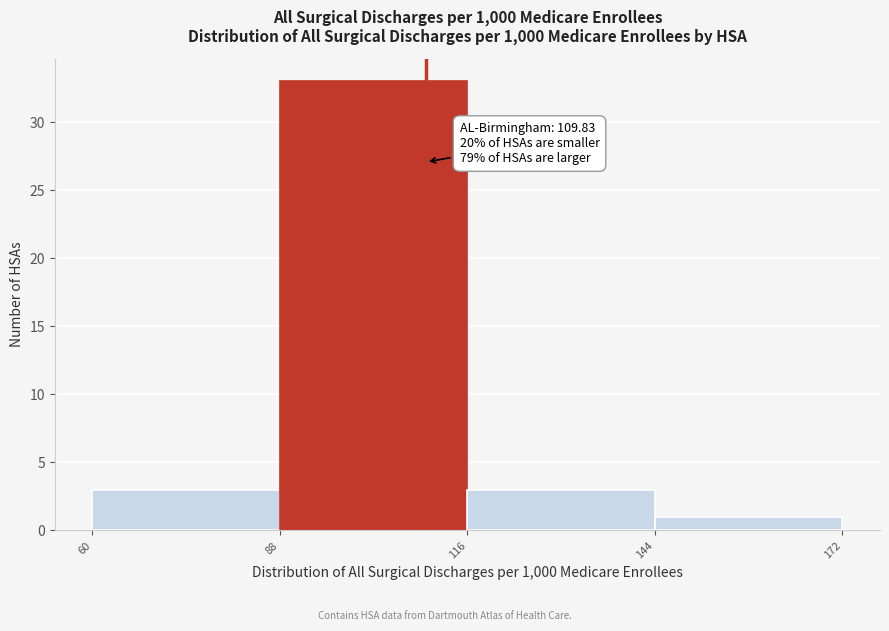

Over which range of the x-axis is the bar tallest?

88 to 116